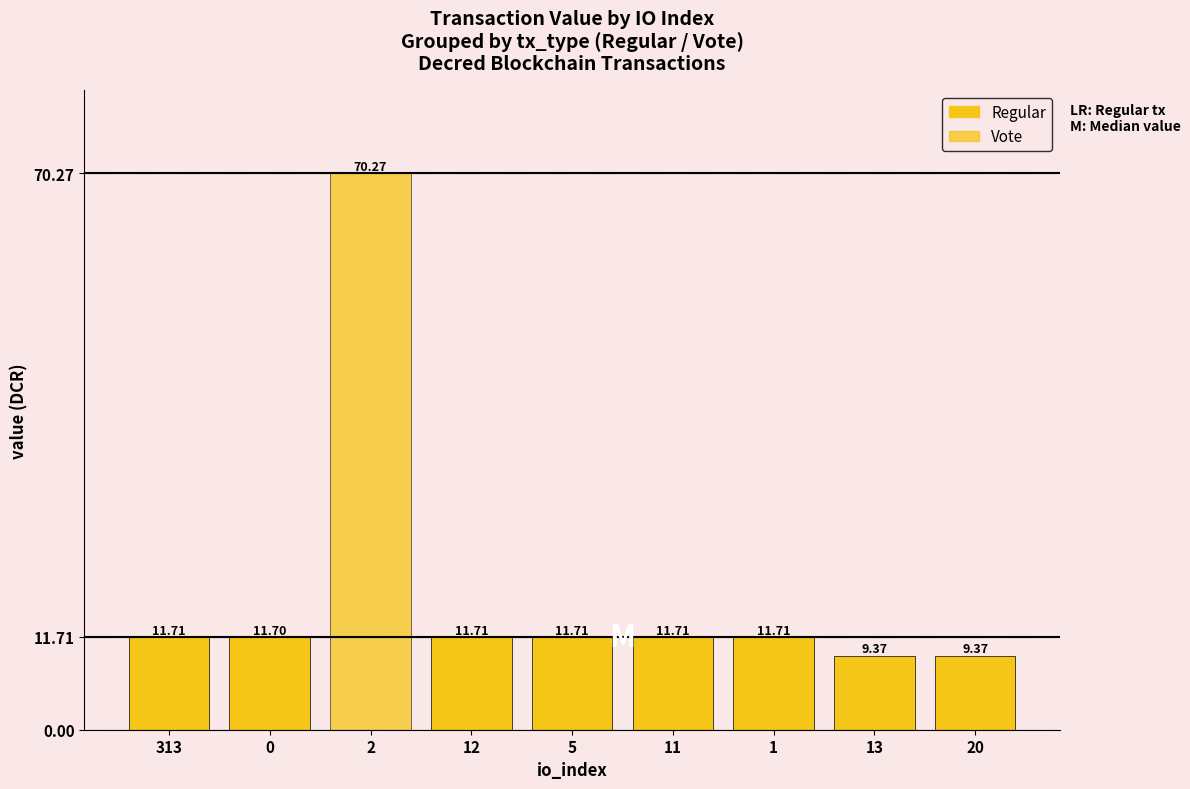

What is the smallest value displayed?

9.4